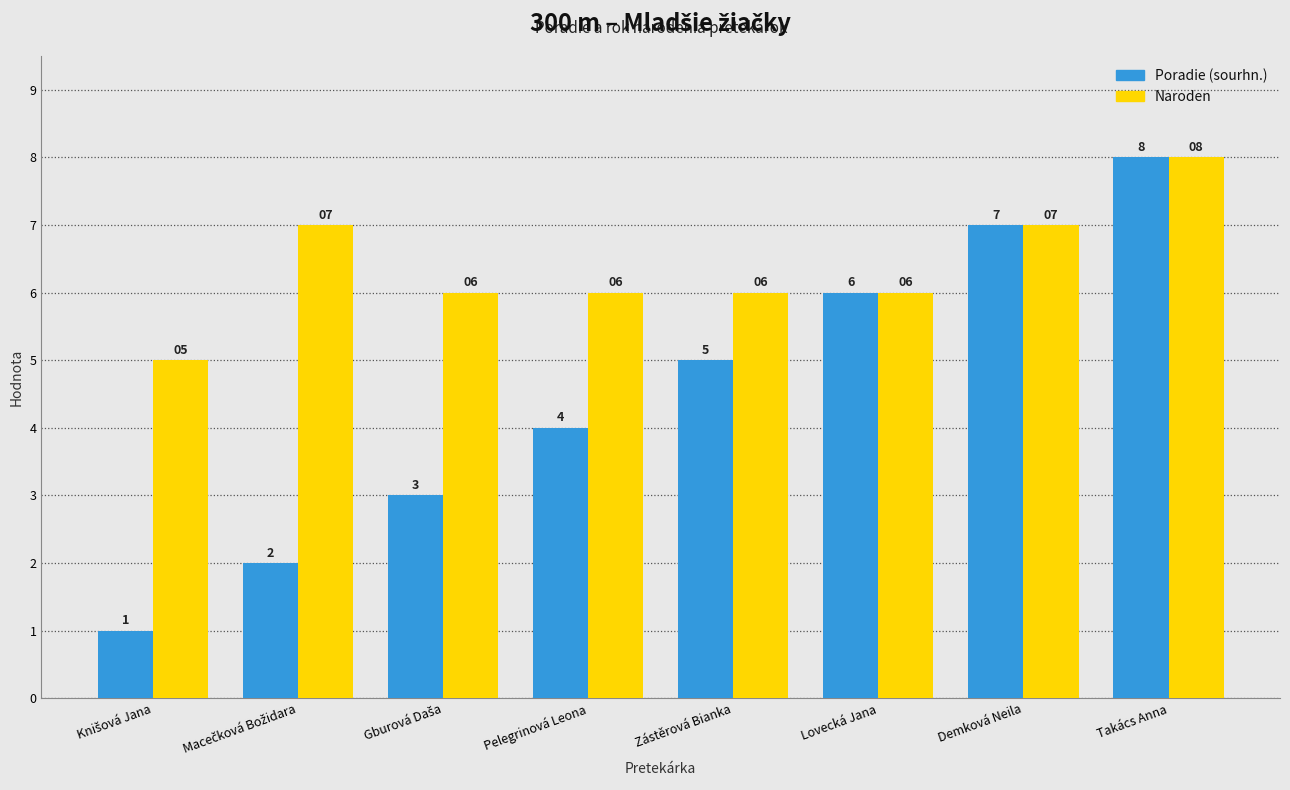

Which series has the largest range (max minus min)?

Poradie (sourhn.)